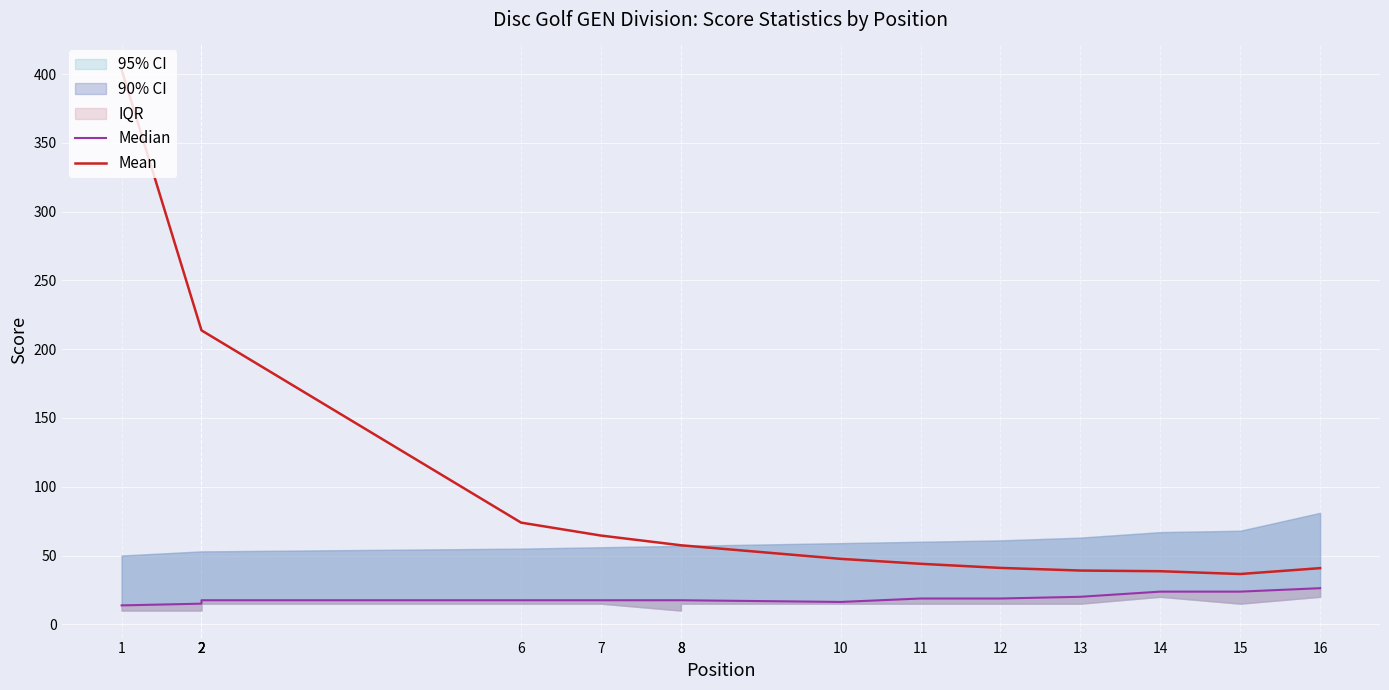

At which category is the sum across all series the highest?

1